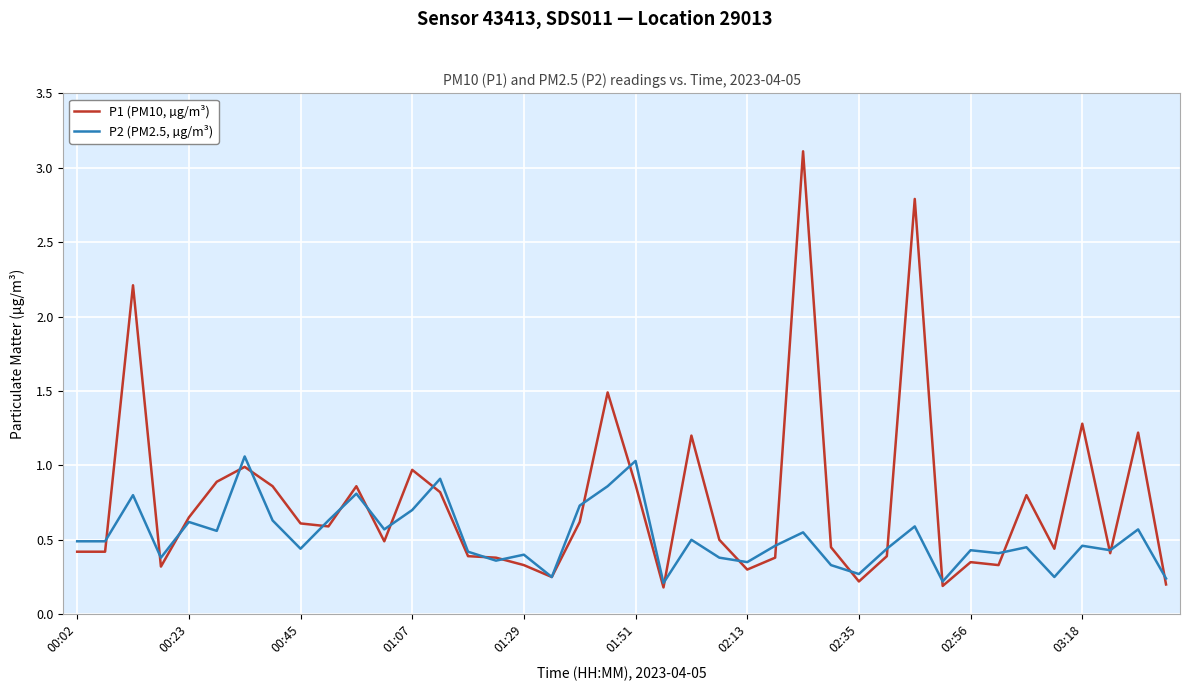

What is the maximum value for P1 (PM10, µg/m³)?

3.1